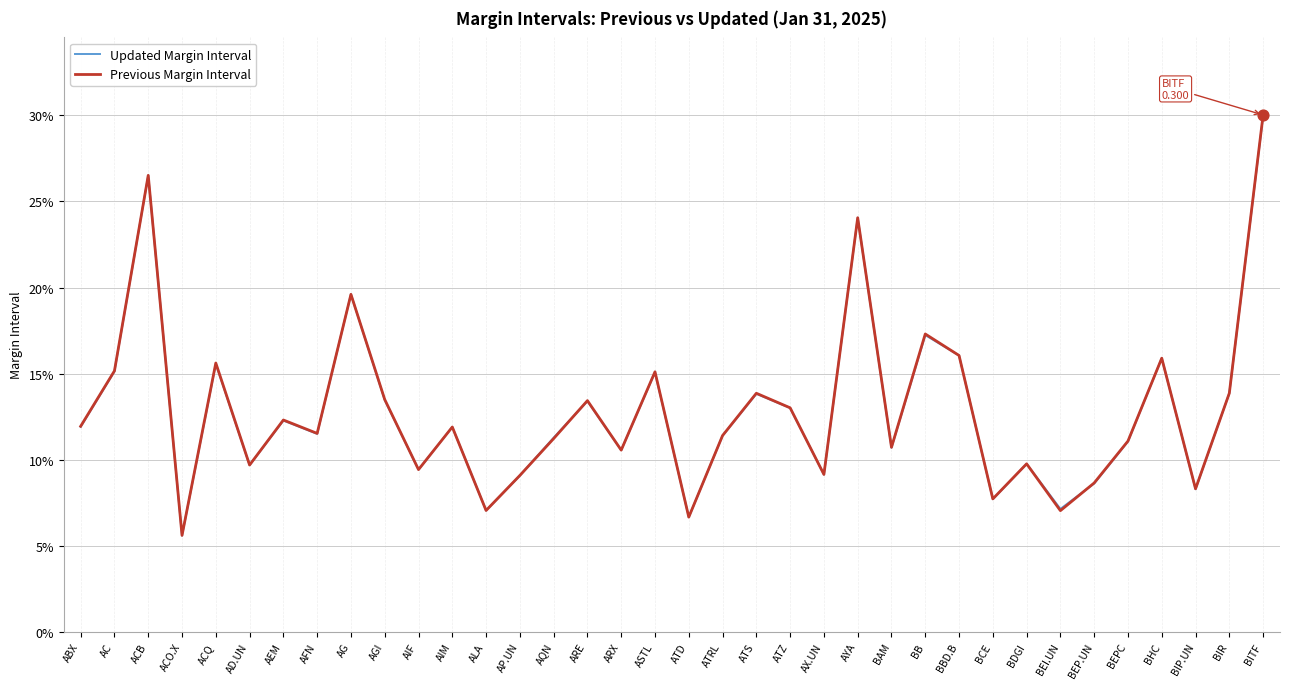

What are all the series names shown in the legend?

Updated Margin Interval, Previous Margin Interval